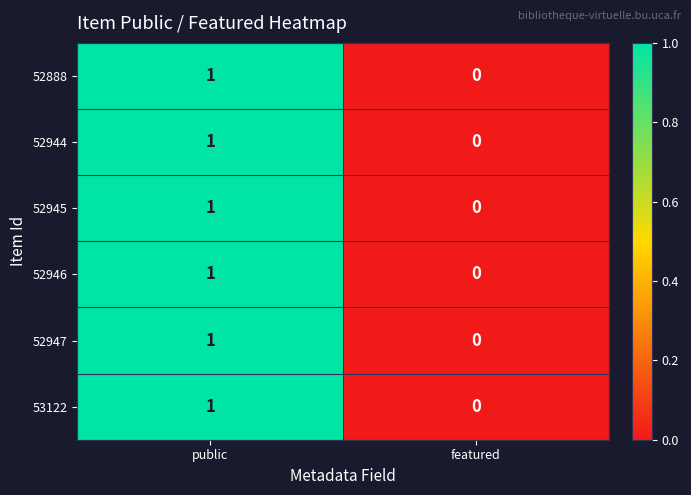

Which label corresponds to the largest value in the chart?

public